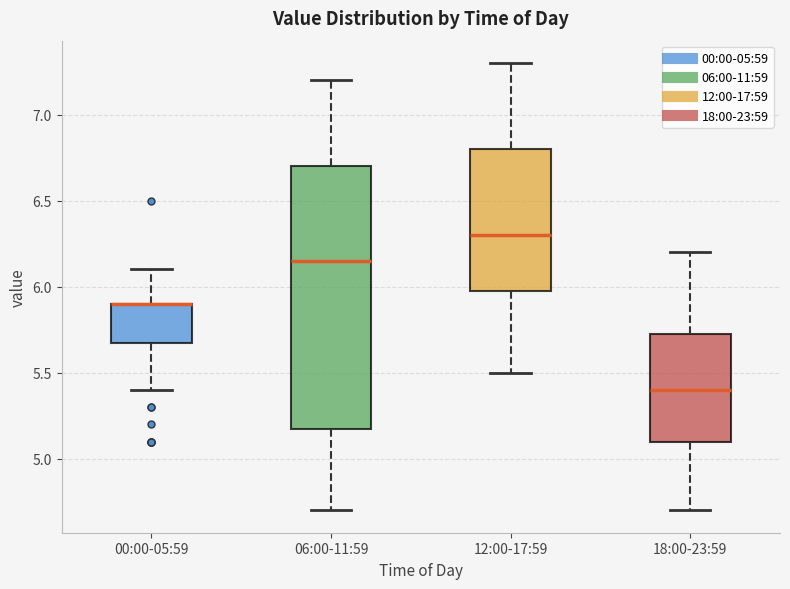

Comparing the boxes themselves (not the whiskers), which one is the tallest?

06:00-11:59